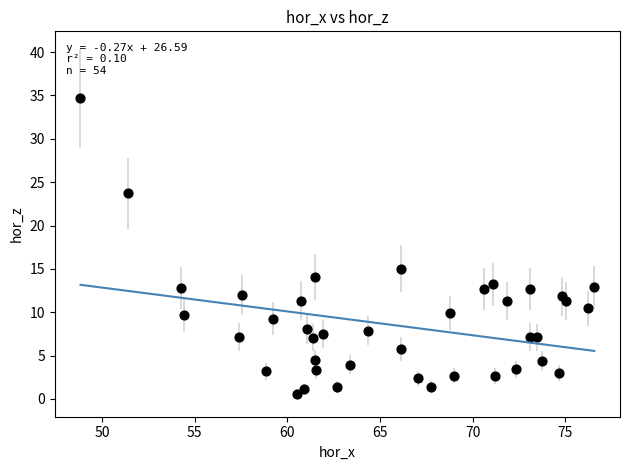

What Y value in the scatter plot is closest to 17?

15.0